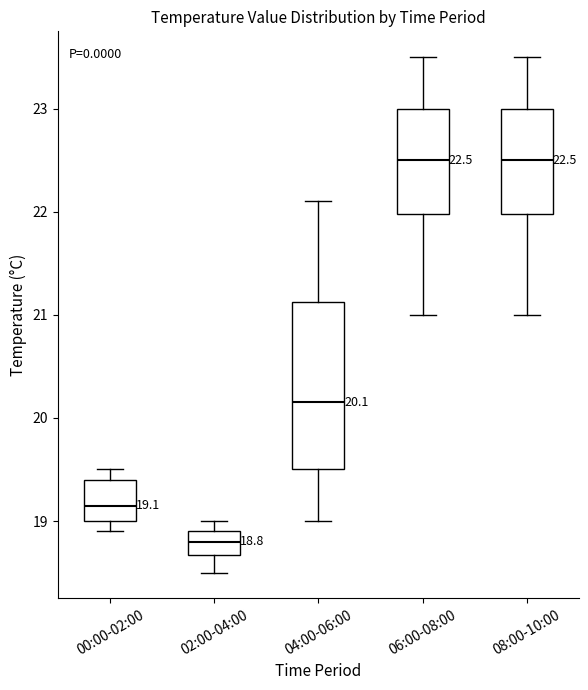

Comparing the boxes themselves (not the whiskers), which one is the tallest?

04:00-06:00